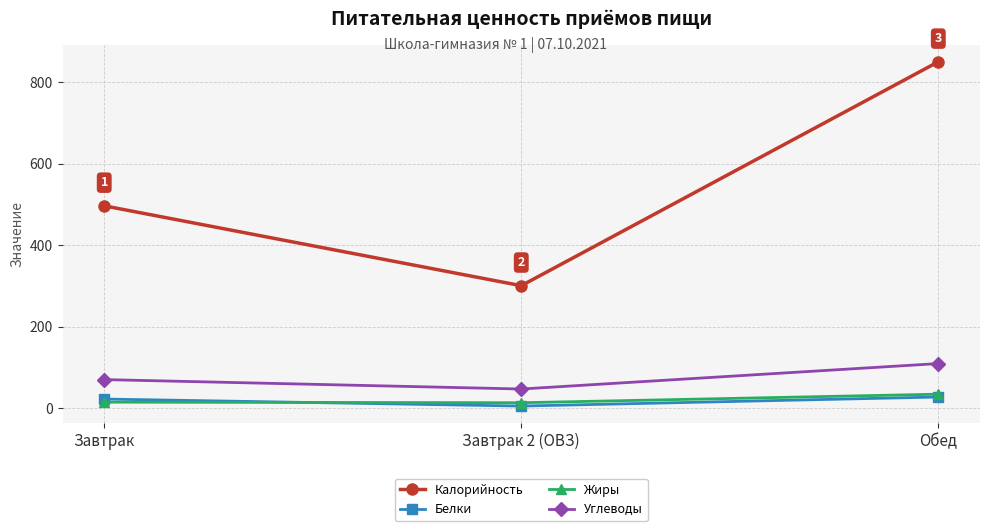

What is the value of the Жиры point at the 3rd from the left?

33.9